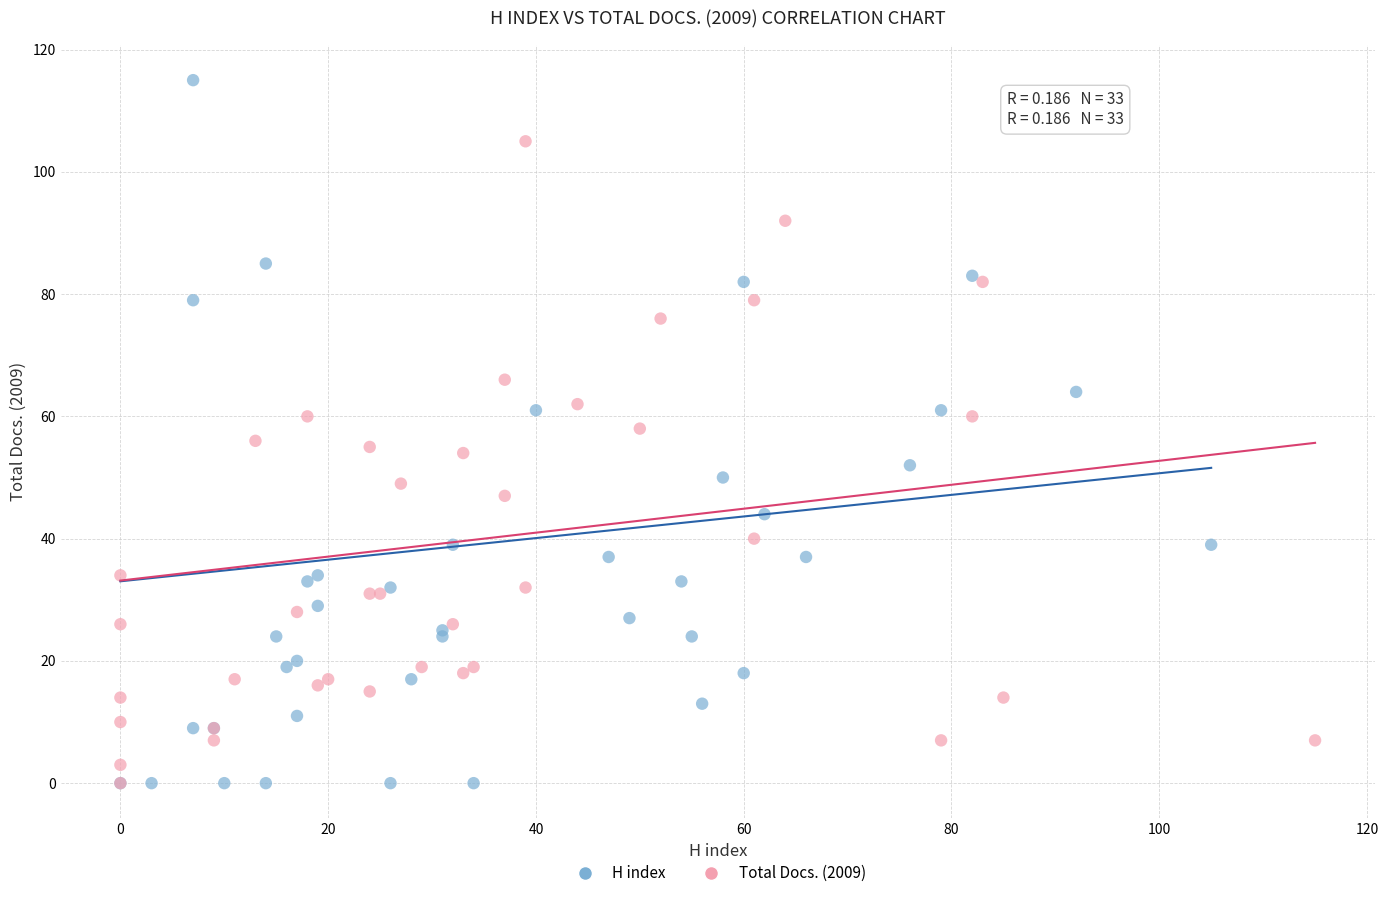

Which series contains the highest Y value?

H index